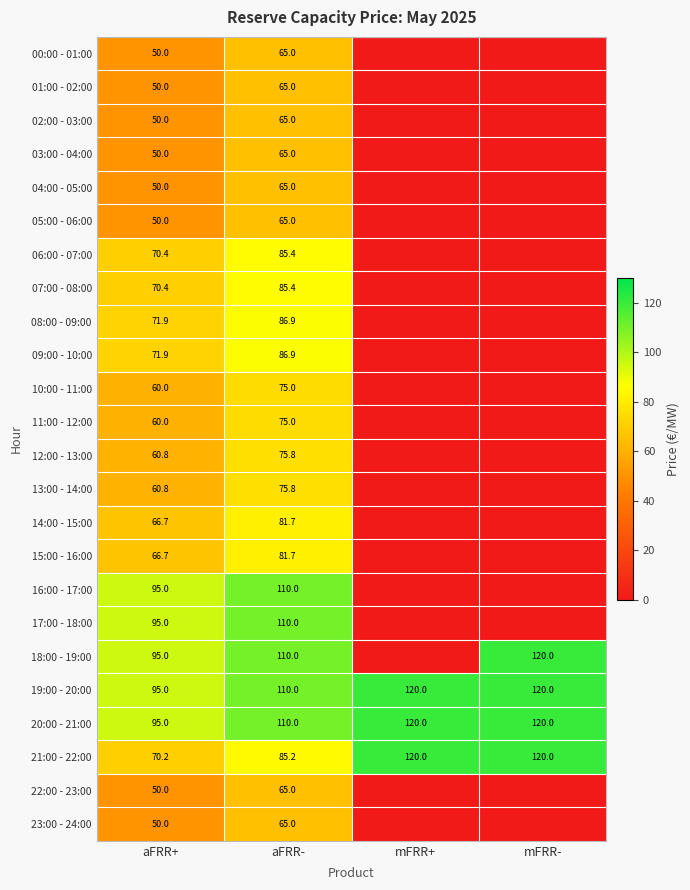

What is the sum of the 07:00 - 08:00 values at aFRR- and aFRR+?

155.8